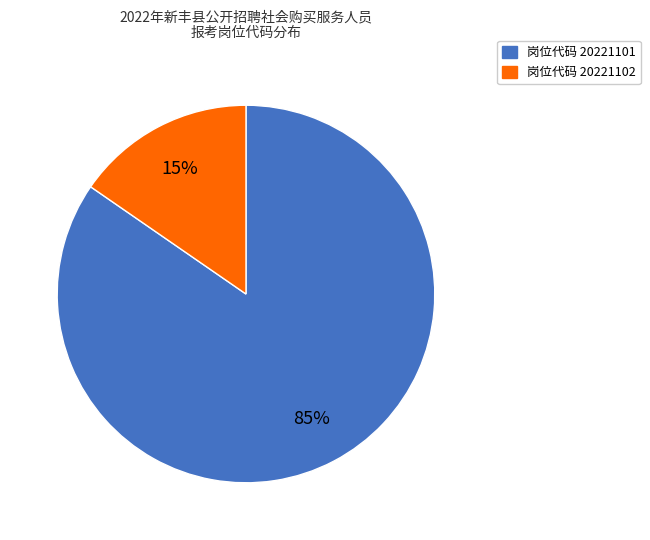

Is the sum of 岗位代码 20221102 and 岗位代码 20221101 greater than half?

Yes